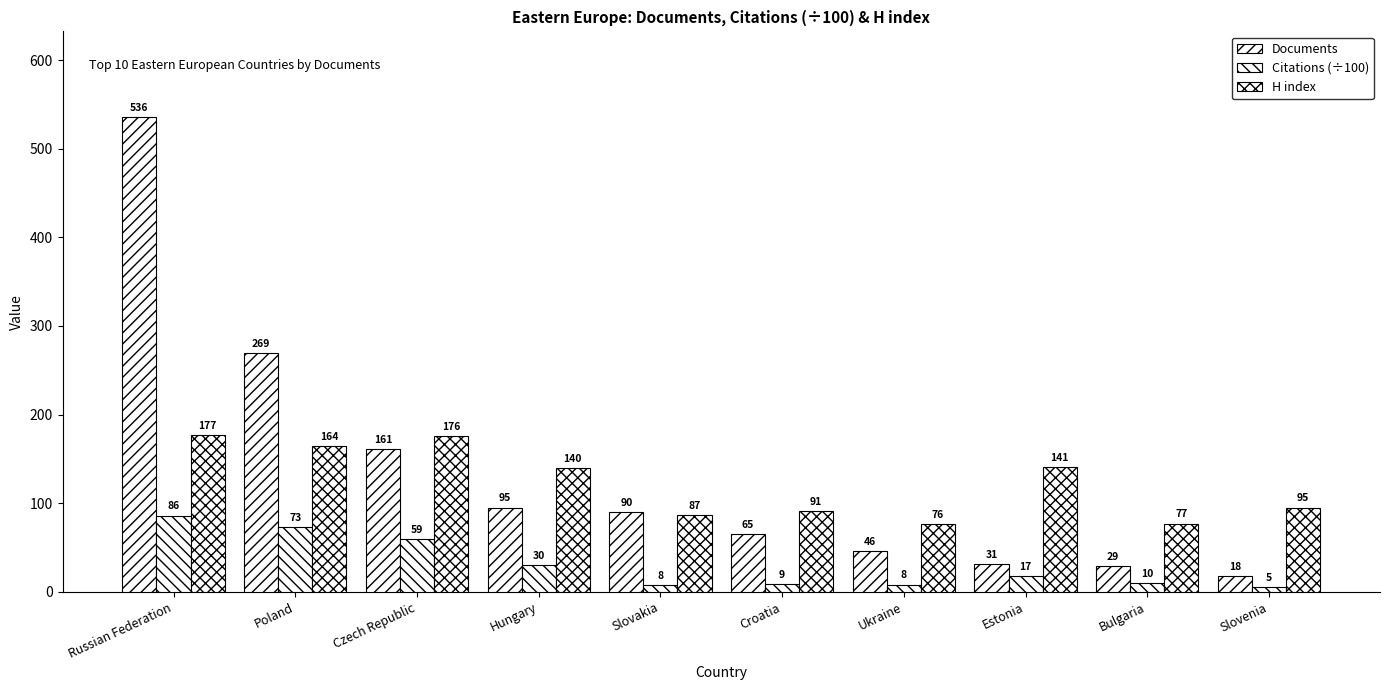

Are the bars grouped side by side (vs. stacked)?

Yes